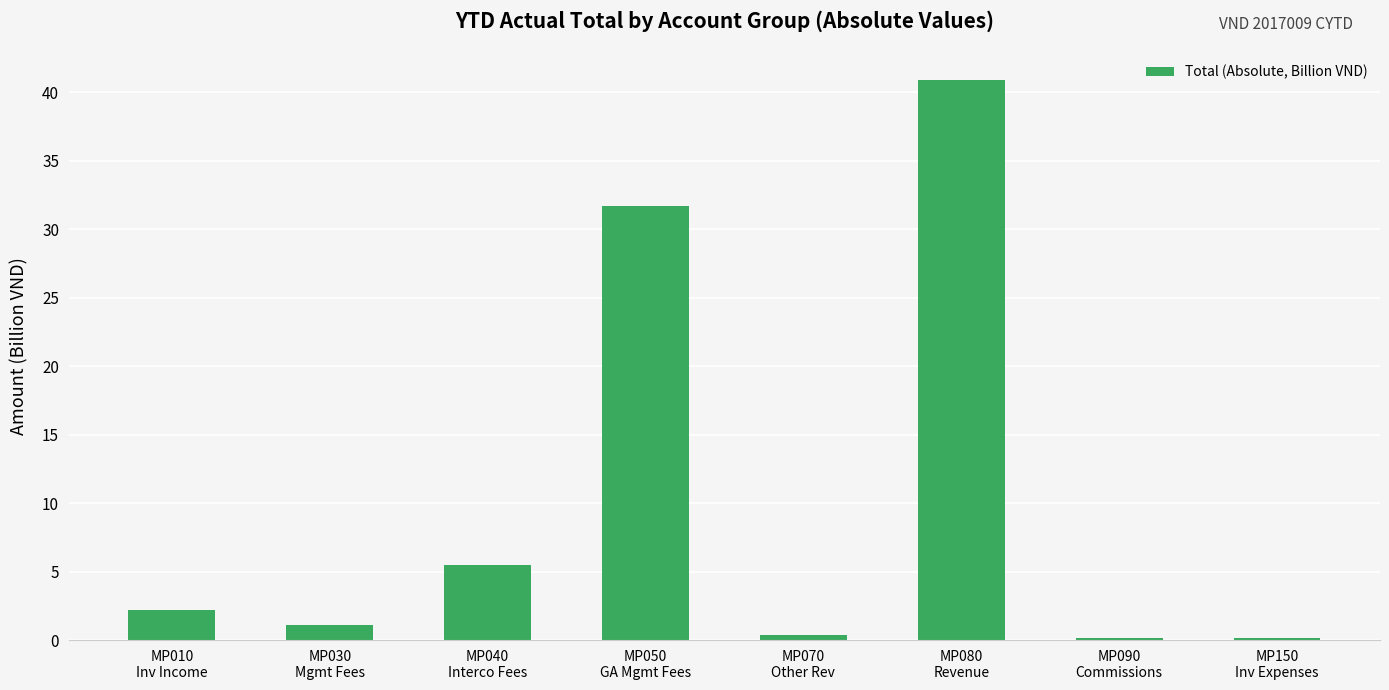

What is the difference between the maximum and minimum values?

40.7